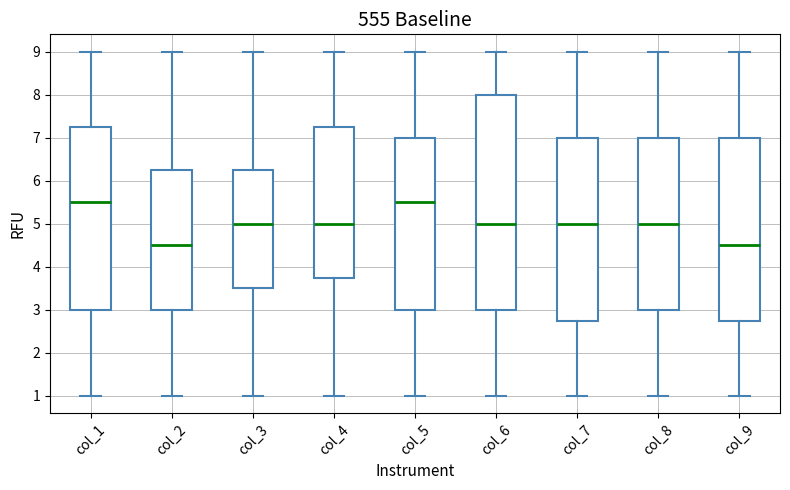

Reading left to right, transcribe this box plot: for each box, give where its median line is, the range the box spans, and where its two whiskers end, as read against the y-axis. The values are not printed on the chart, so give them approximately, as read against the axis.

col_1: median 5.5, box 3.0 to 7.3, whiskers 1.0 to 9.0
col_2: median 4.5, box 3.0 to 6.3, whiskers 1.0 to 9.0
col_3: median 5.0, box 3.5 to 6.3, whiskers 1.0 to 9.0
col_4: median 5.0, box 3.8 to 7.3, whiskers 1.0 to 9.0
col_5: median 5.5, box 3.0 to 7.0, whiskers 1.0 to 9.0
col_6: median 5.0, box 3.0 to 8.0, whiskers 1.0 to 9.0
col_7: median 5.0, box 2.8 to 7.0, whiskers 1.0 to 9.0
col_8: median 5.0, box 3.0 to 7.0, whiskers 1.0 to 9.0
col_9: median 4.5, box 2.8 to 7.0, whiskers 1.0 to 9.0